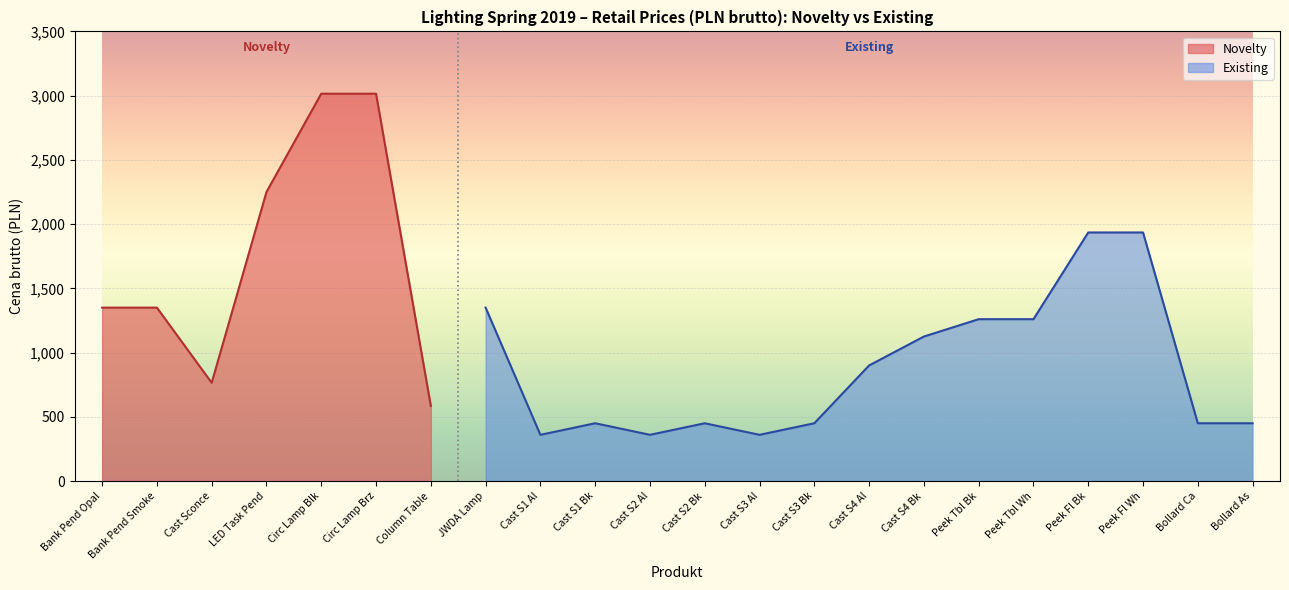

How many data points are above 1350?

3